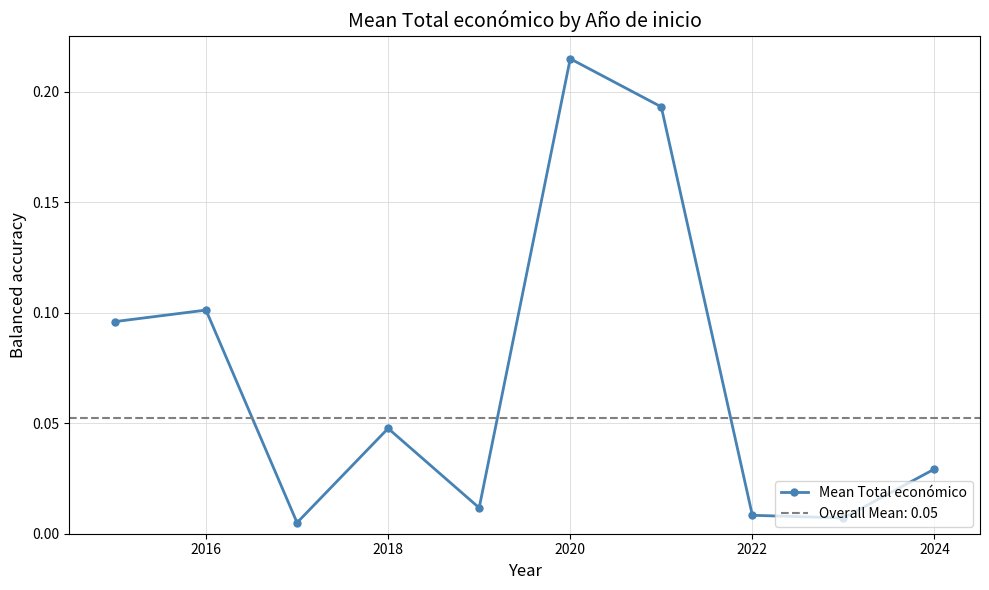

True or false: the data shows 0.1 at 2016.

True